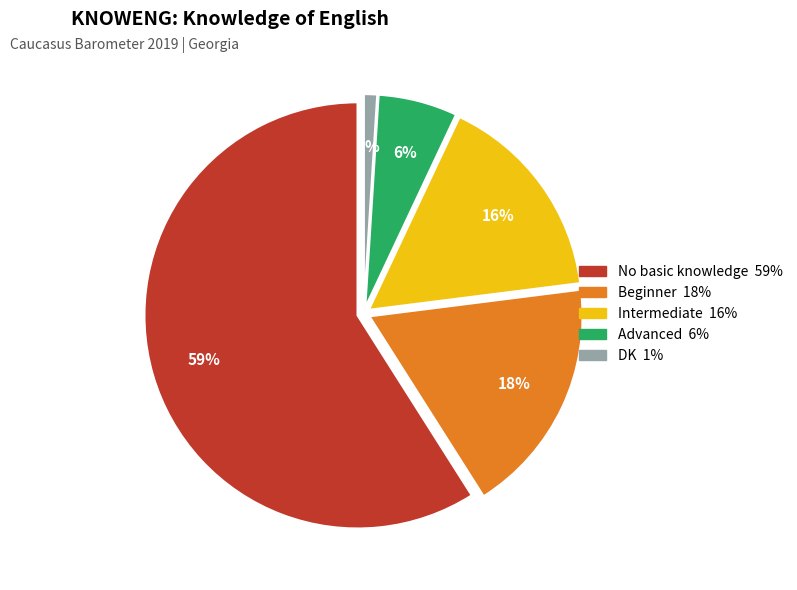

Count the number of slices in the pie.

5